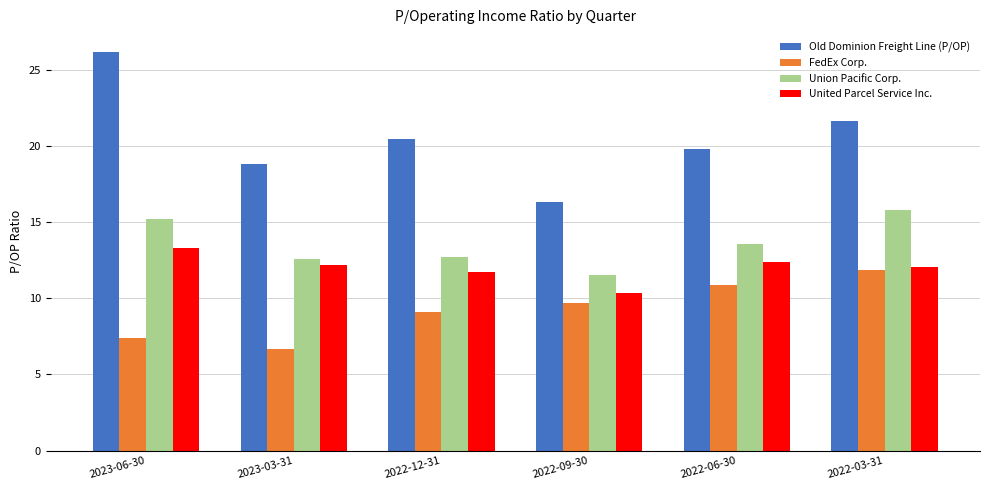

What are all the series names shown in the legend?

Old Dominion Freight Line (P/OP), FedEx Corp., Union Pacific Corp., United Parcel Service Inc.